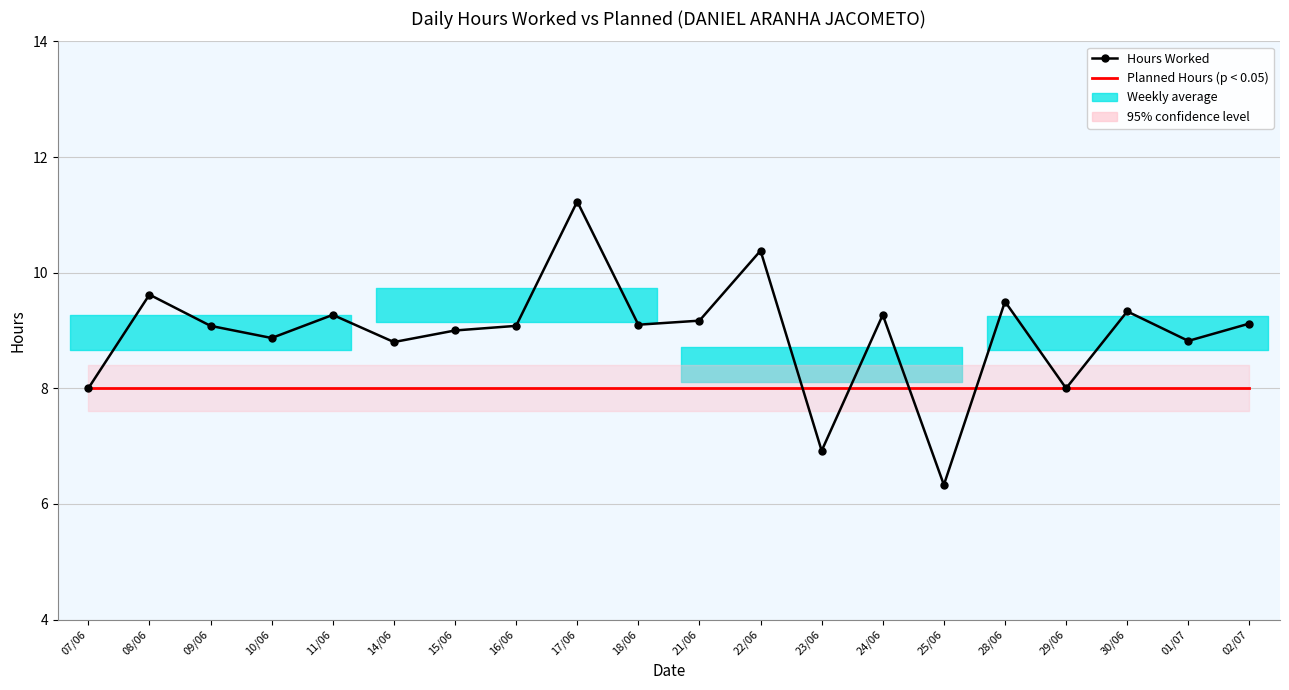

What is the label of the 14th point from the right?

15/06